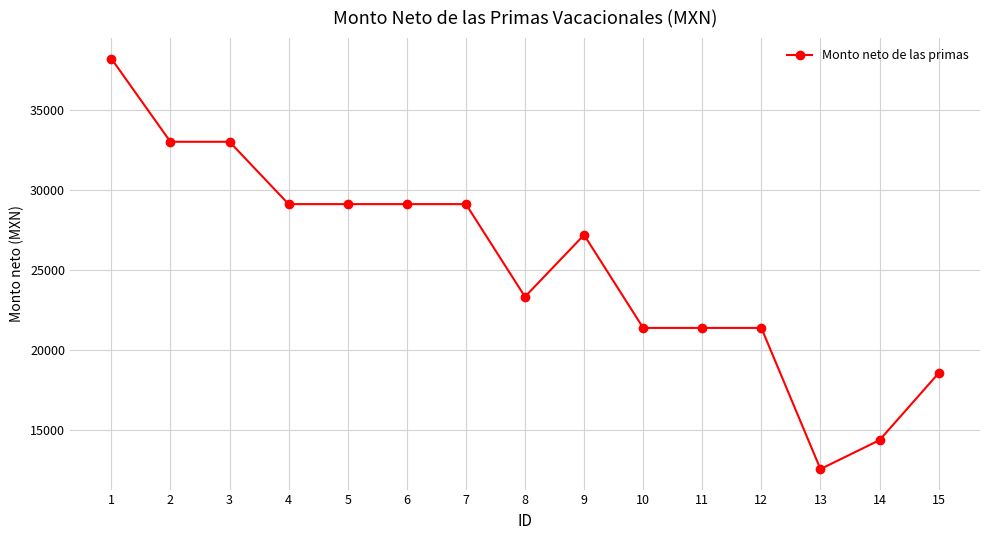

True or false: the data has more than 0 interior local peaks.

True